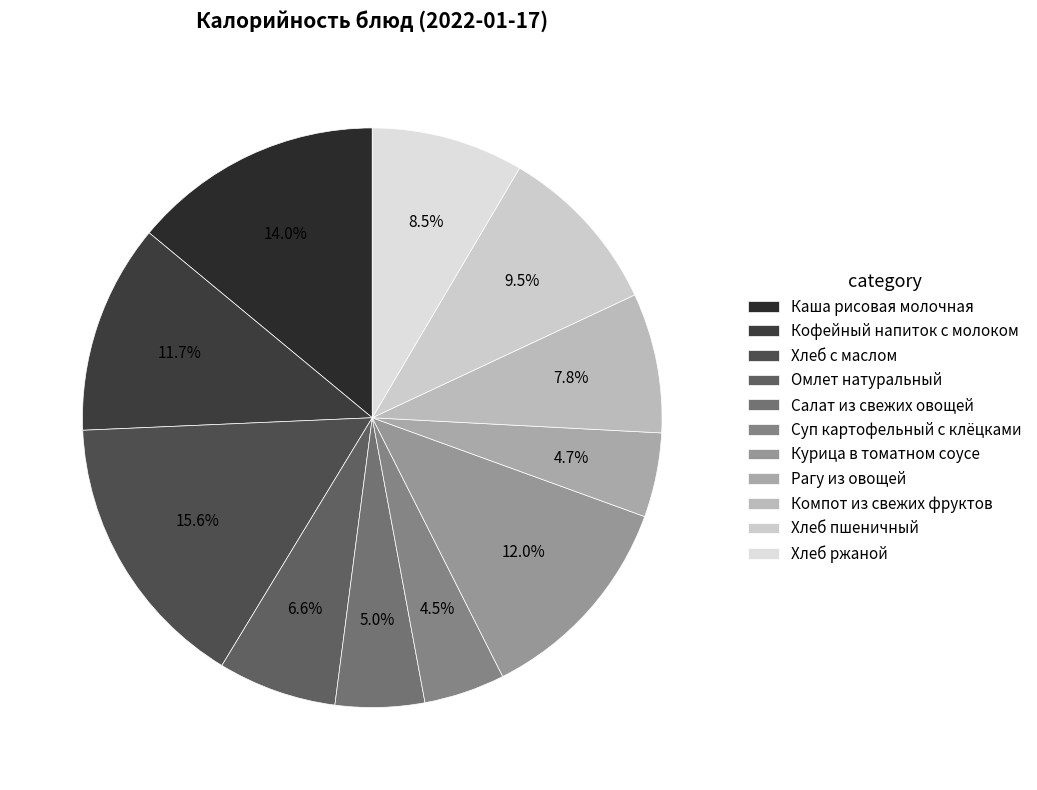

What percentage is NOT represented by Кофейный напиток с молоком?

88.3%